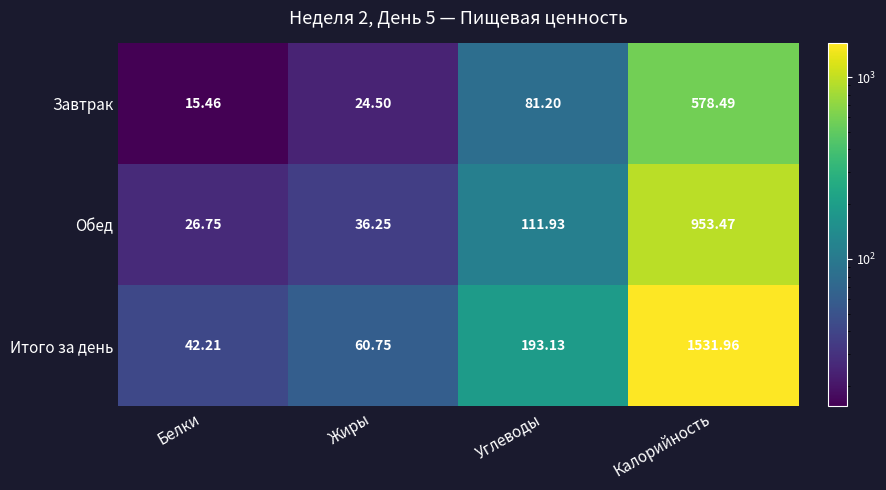

Count the number of categories in the chart.

4